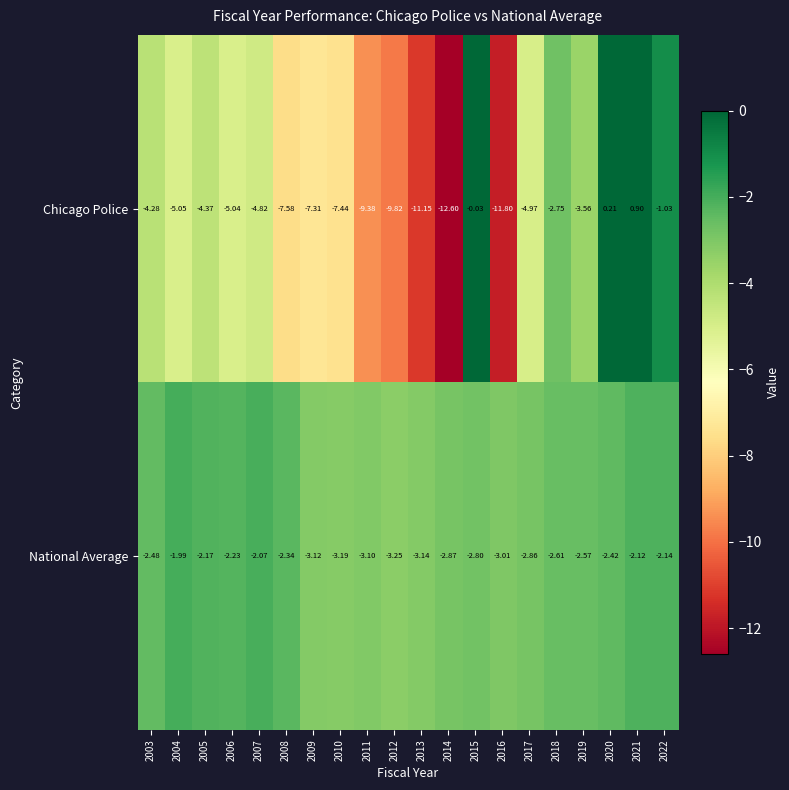

Between 2011 and 2014, which series saw the biggest shift?

Chicago Police